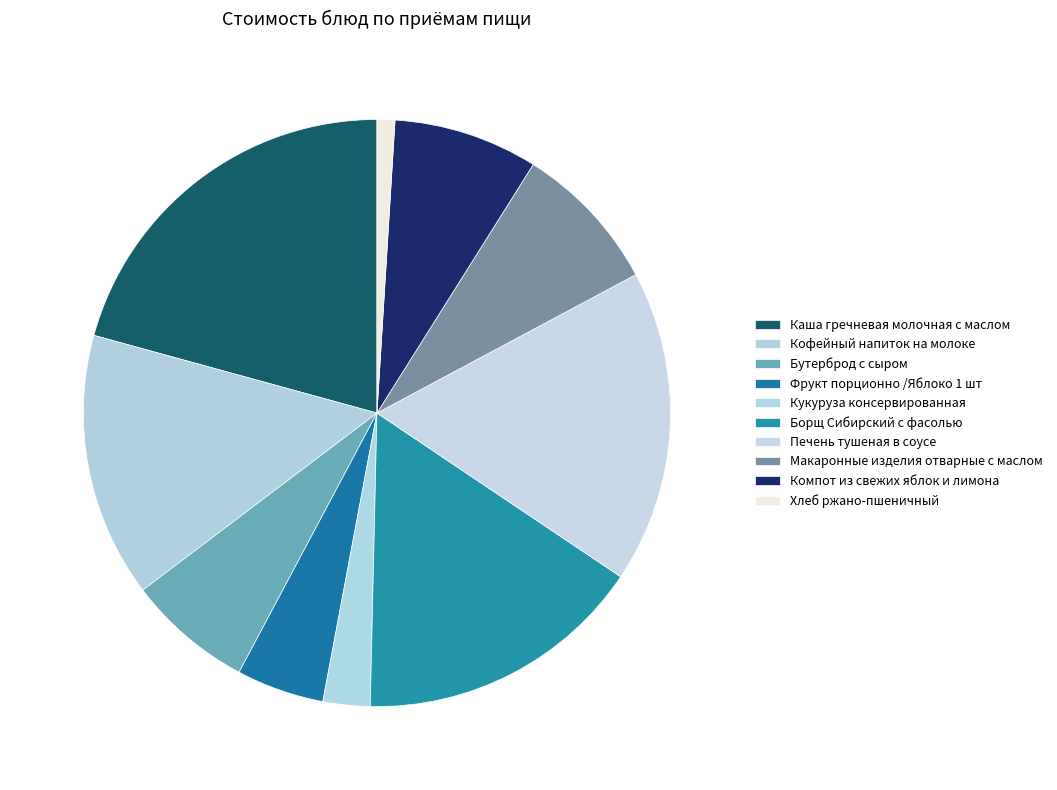

How many slices are in this pie chart?

10